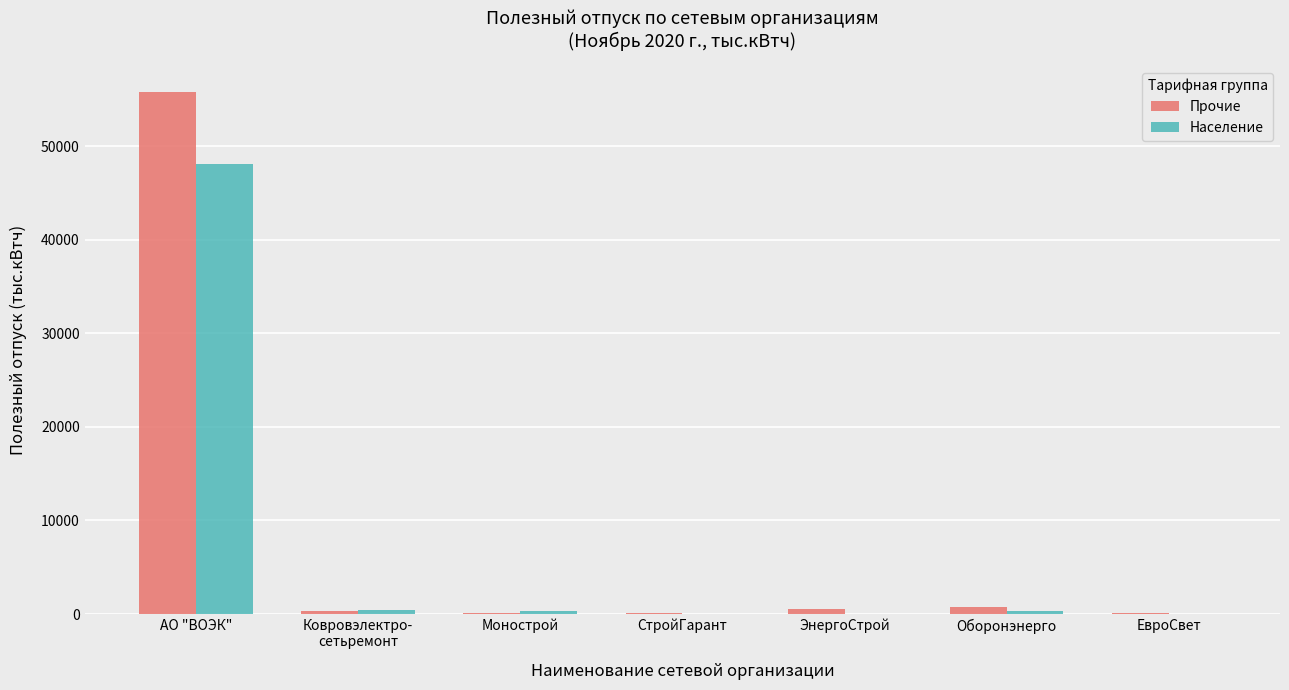

What is the sum of all Прочие values?

57715.7